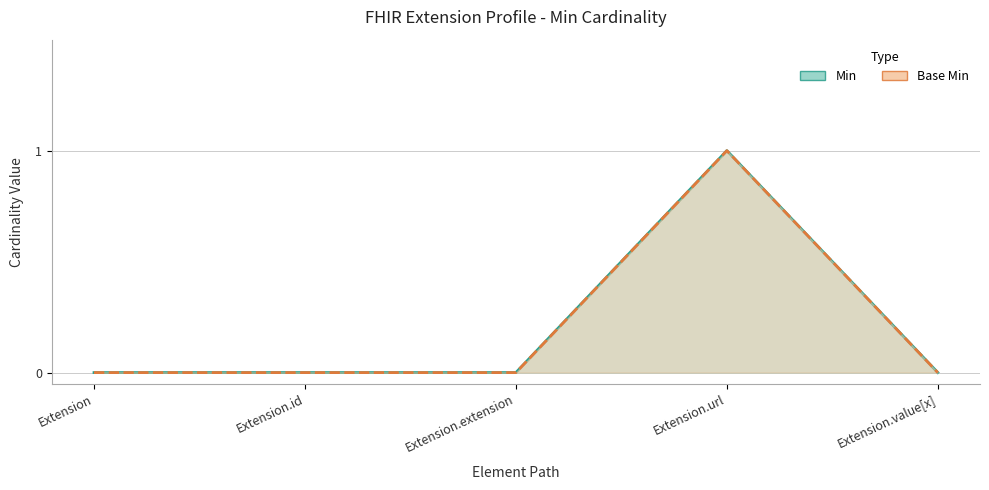

What are all the series names shown in the legend?

Min, Base Min